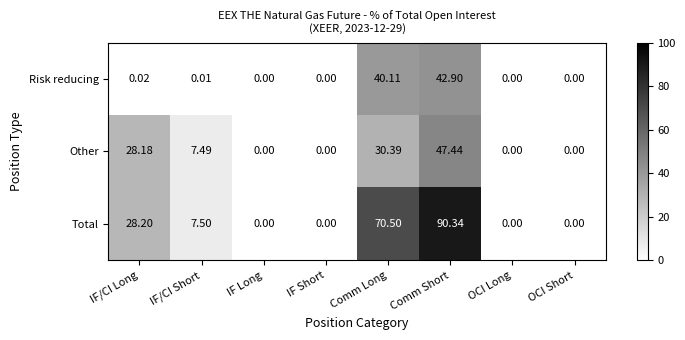

Which series has the largest range (max minus min)?

Total